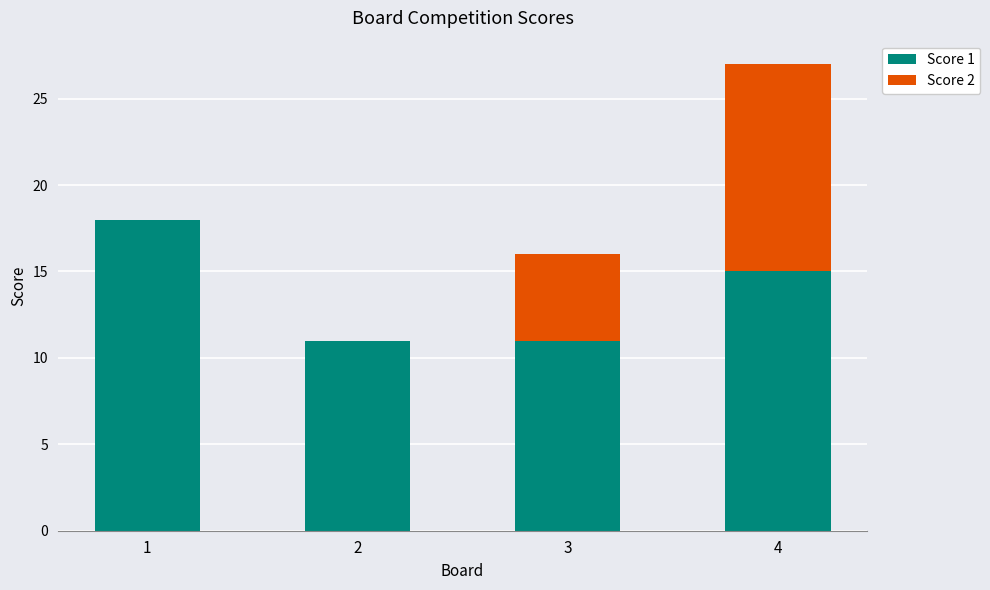

What is the sum of all Score 1 values?

55